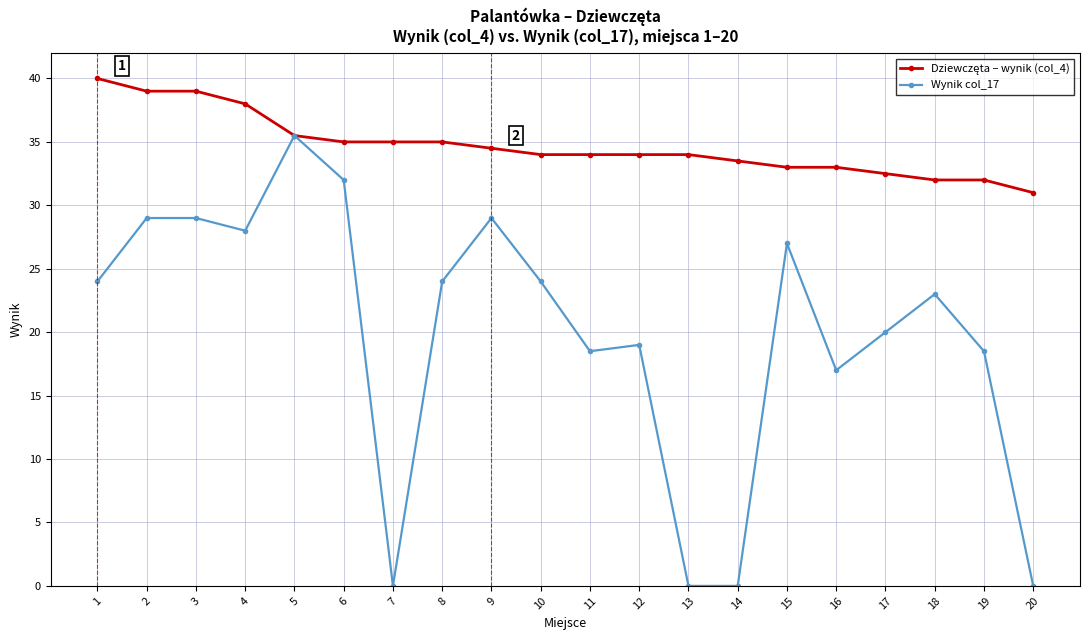

At which category is the sum across all series the highest?

5